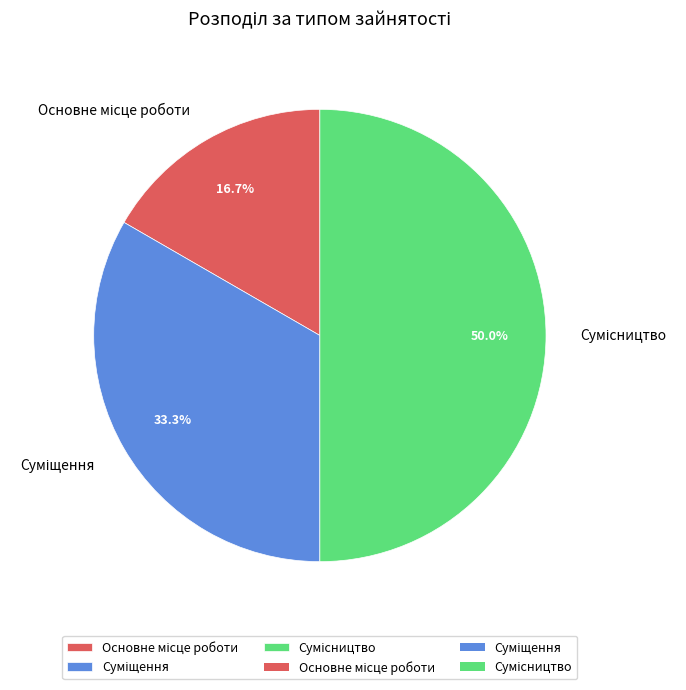

Count the number of slices in the pie.

3